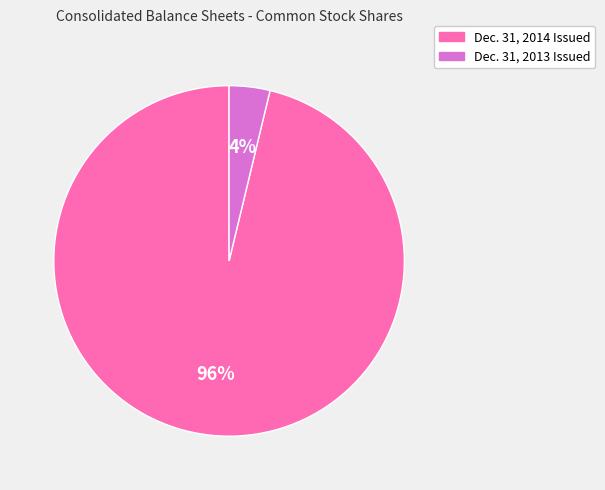

Does any single category account for the majority?

Yes